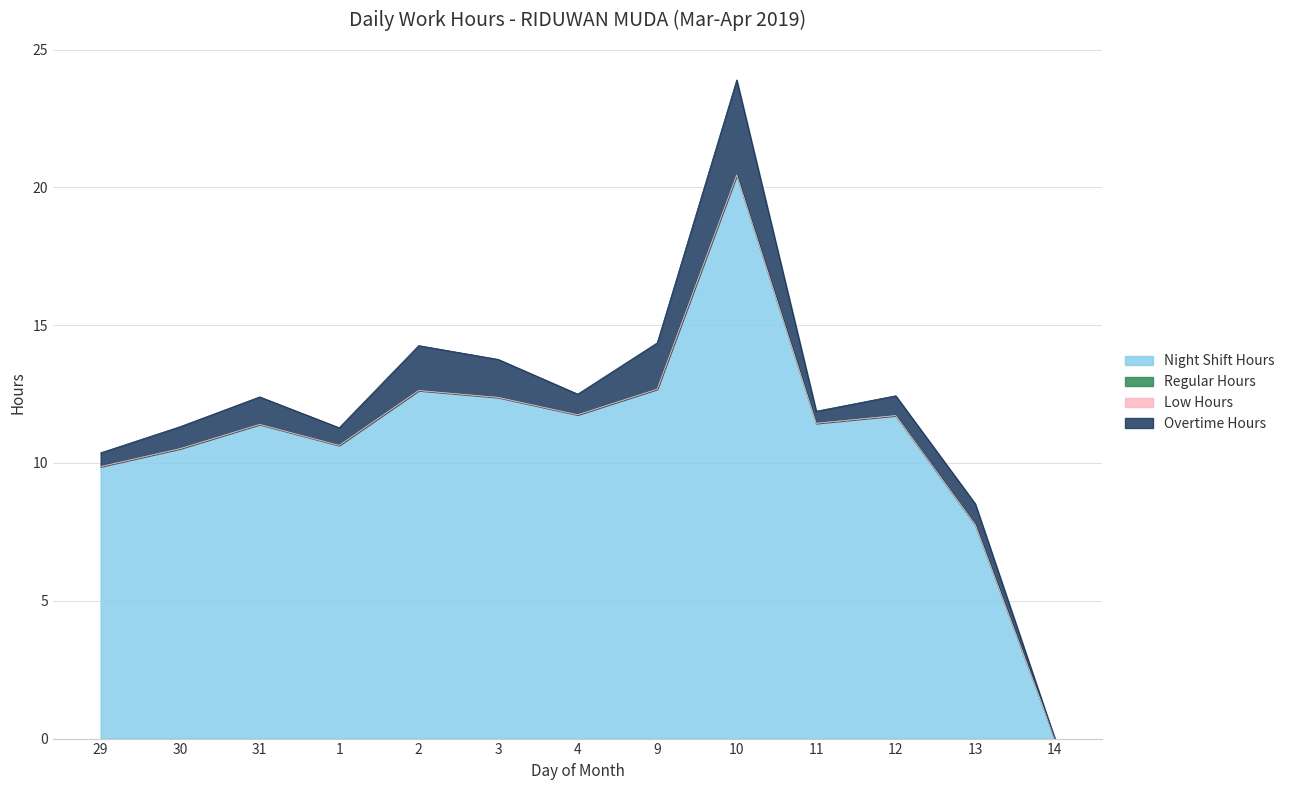

How many values in the Night Shift Hours series are below 11?

5